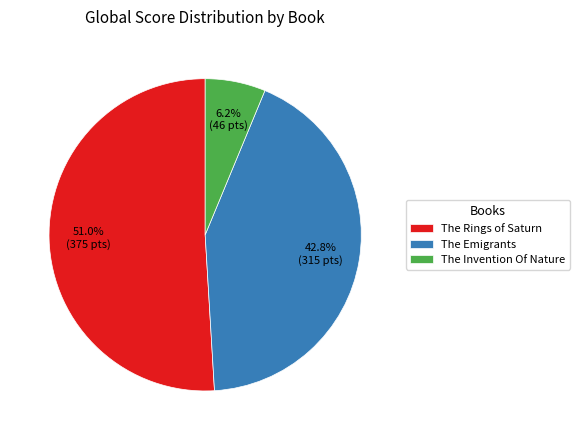

Does The Emigrants represent more than half of the total?

No